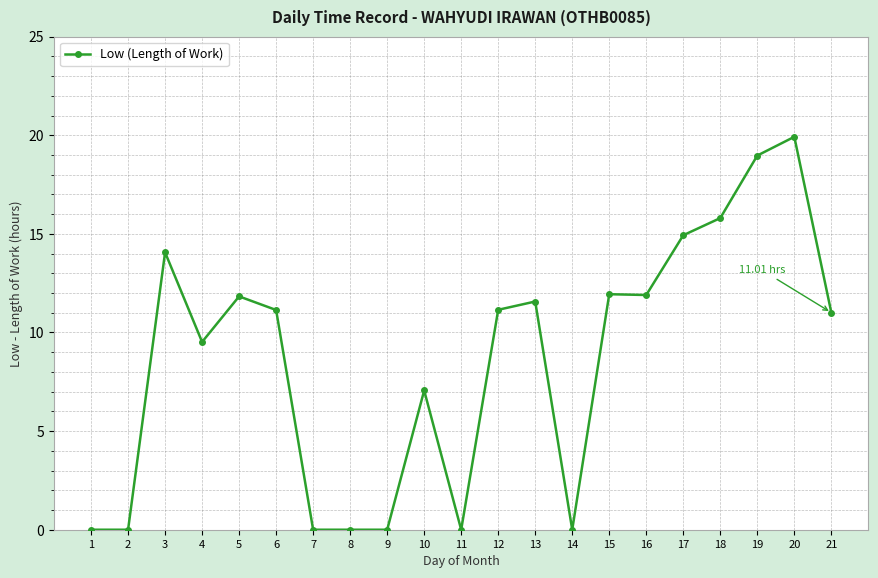

At which category does the data reach its first local peak?

3